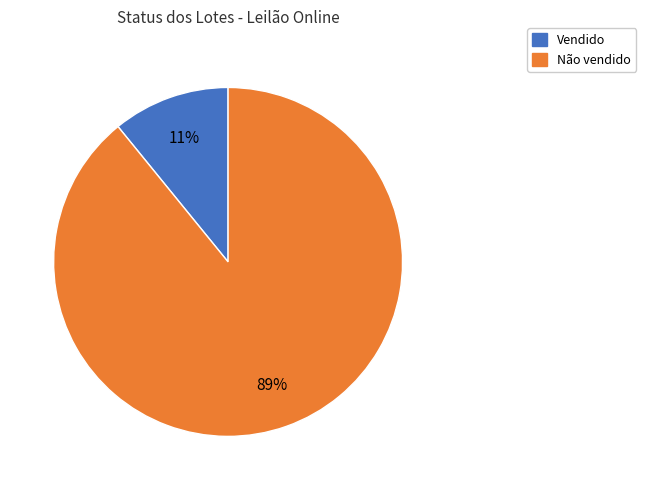

How many slices are in this pie chart?

2